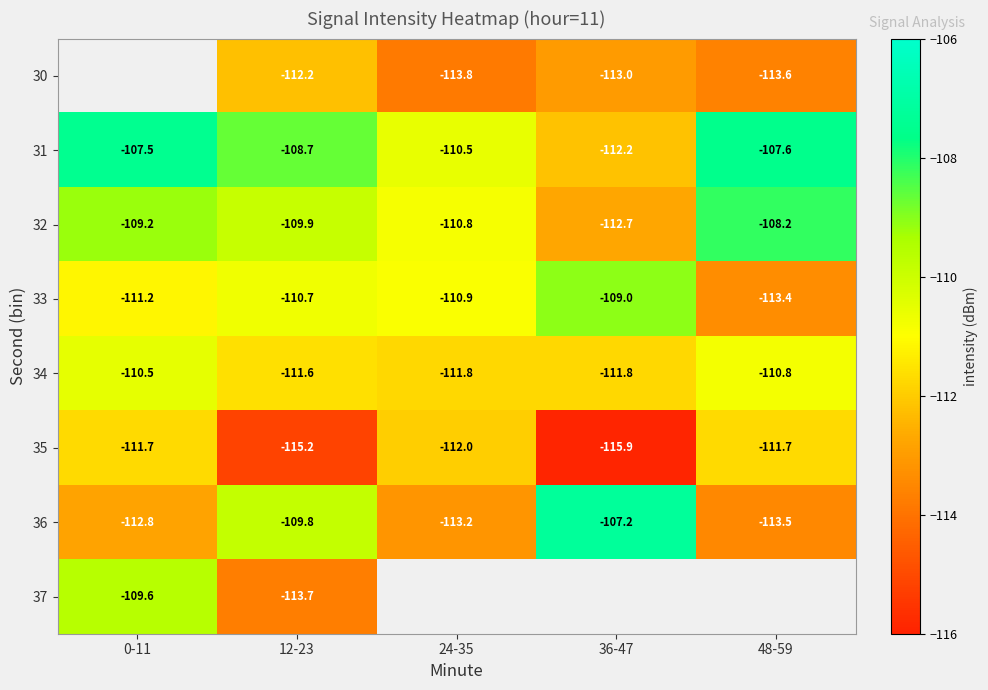

Is the value of 37 at 12-23 greater than the value of 31 at 48-59?

No